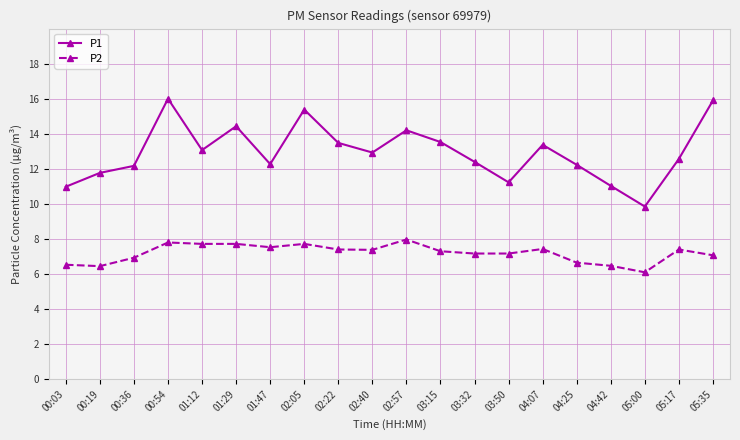

What is the label of the 12th point from the left?

03:15